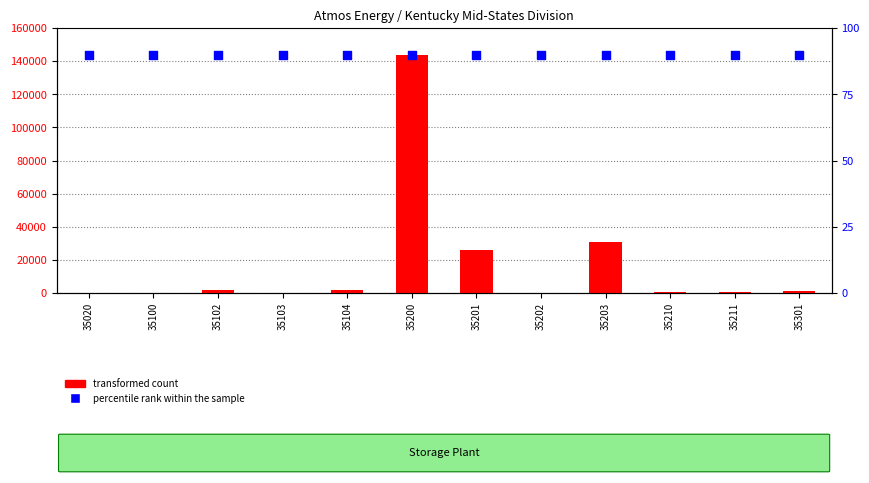

What is the total value across all series at 35301?

1535.8